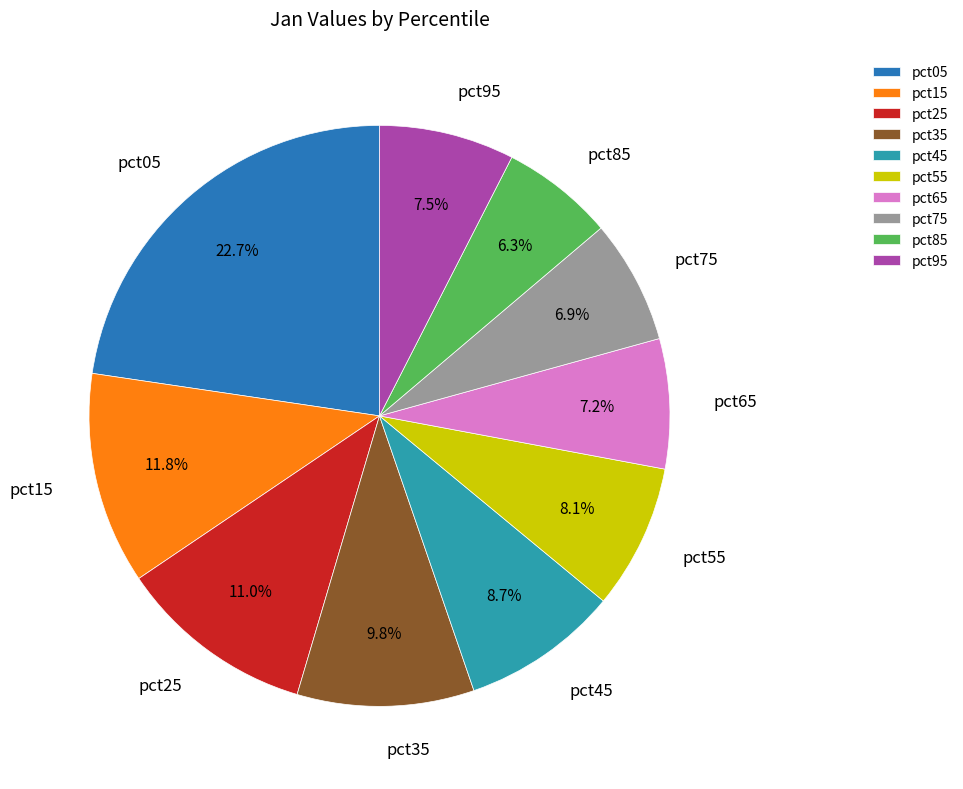

Between pct45 and pct15, which is larger?

pct15